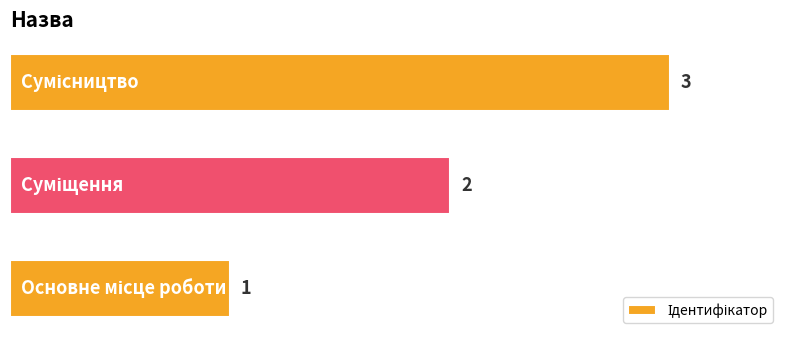

What is the sum of all values?

6